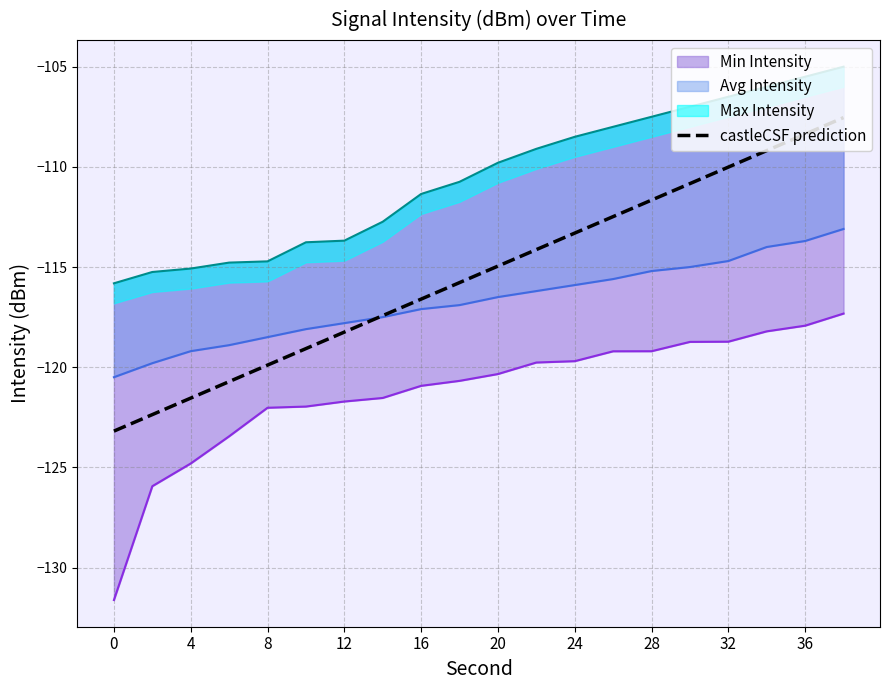

Which category has the highest value across all series?

19